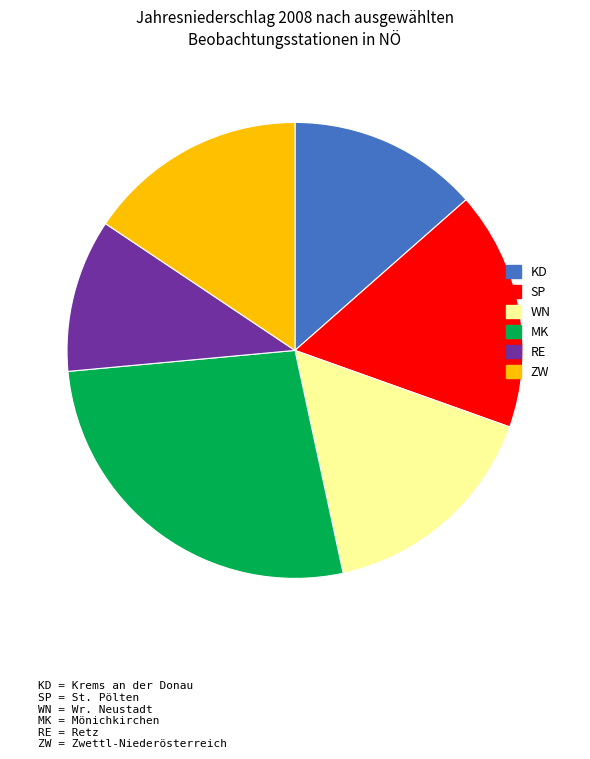

How many segments does this pie chart have?

6